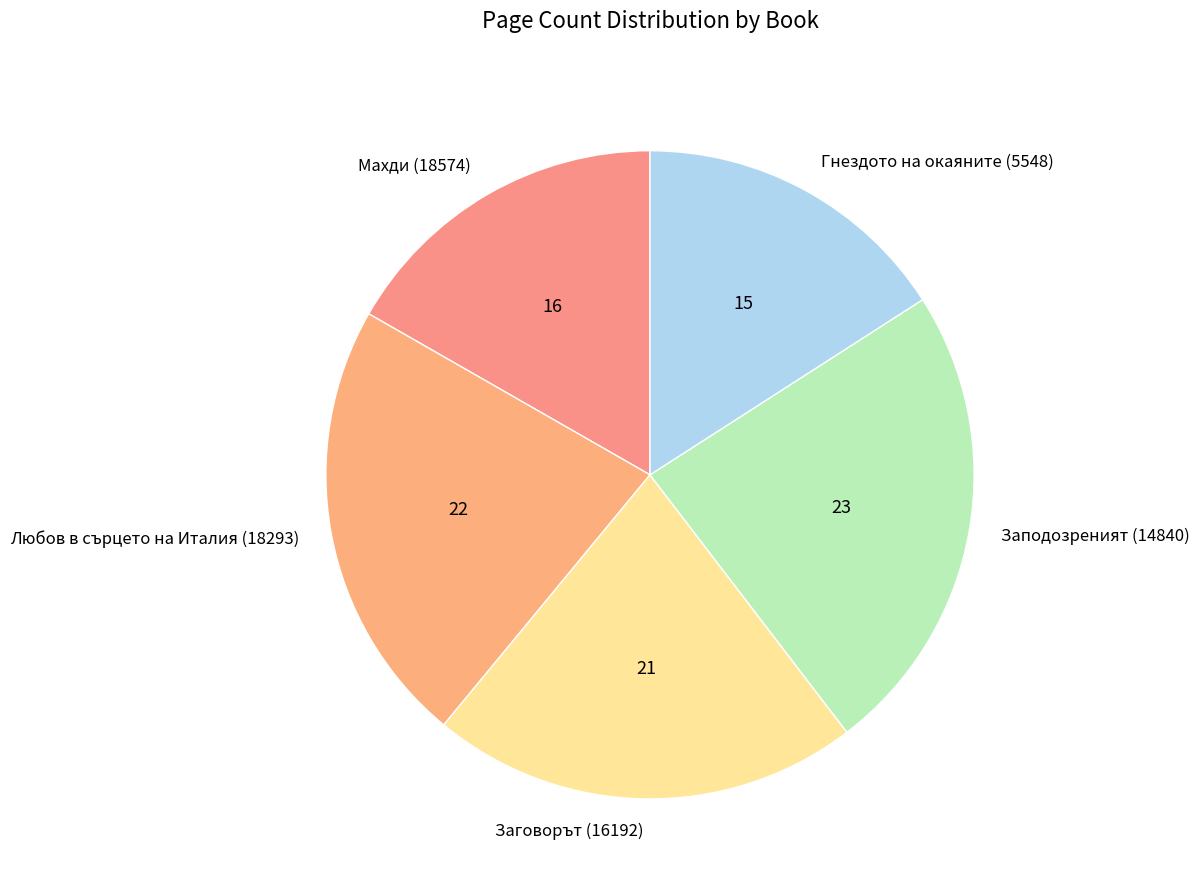

Which category has the smallest portion of the pie?

Гнездото на окаяните (5548)